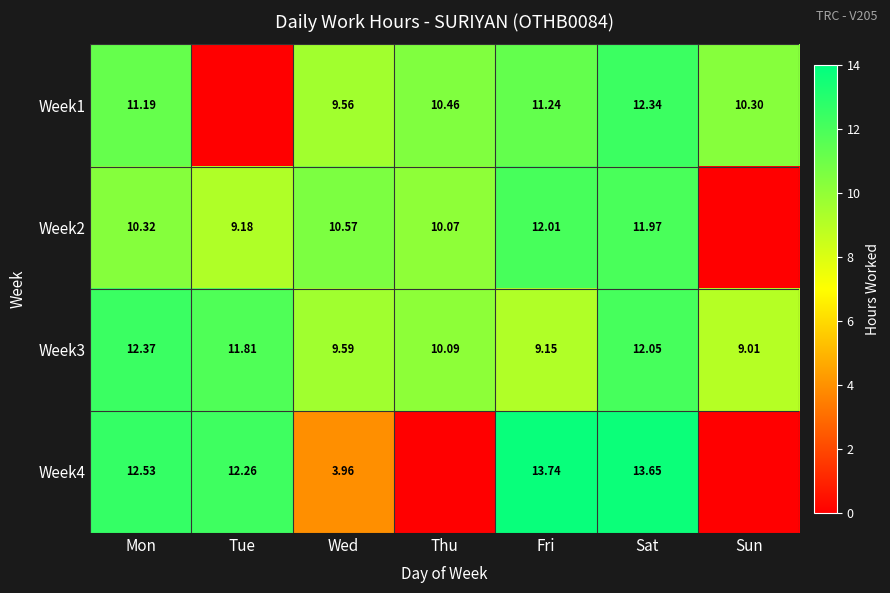

Between Mon and Fri, which series saw the biggest shift?

Week3